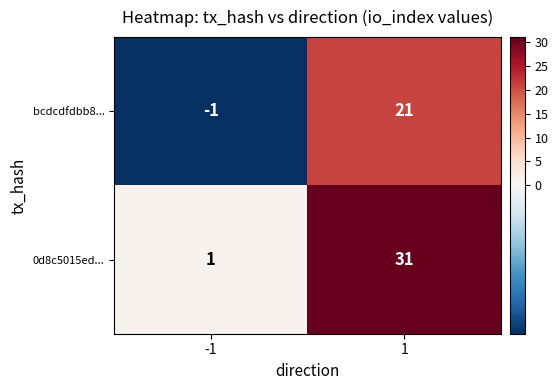

Which series has the widest spread of values?

0d8c5015ed...